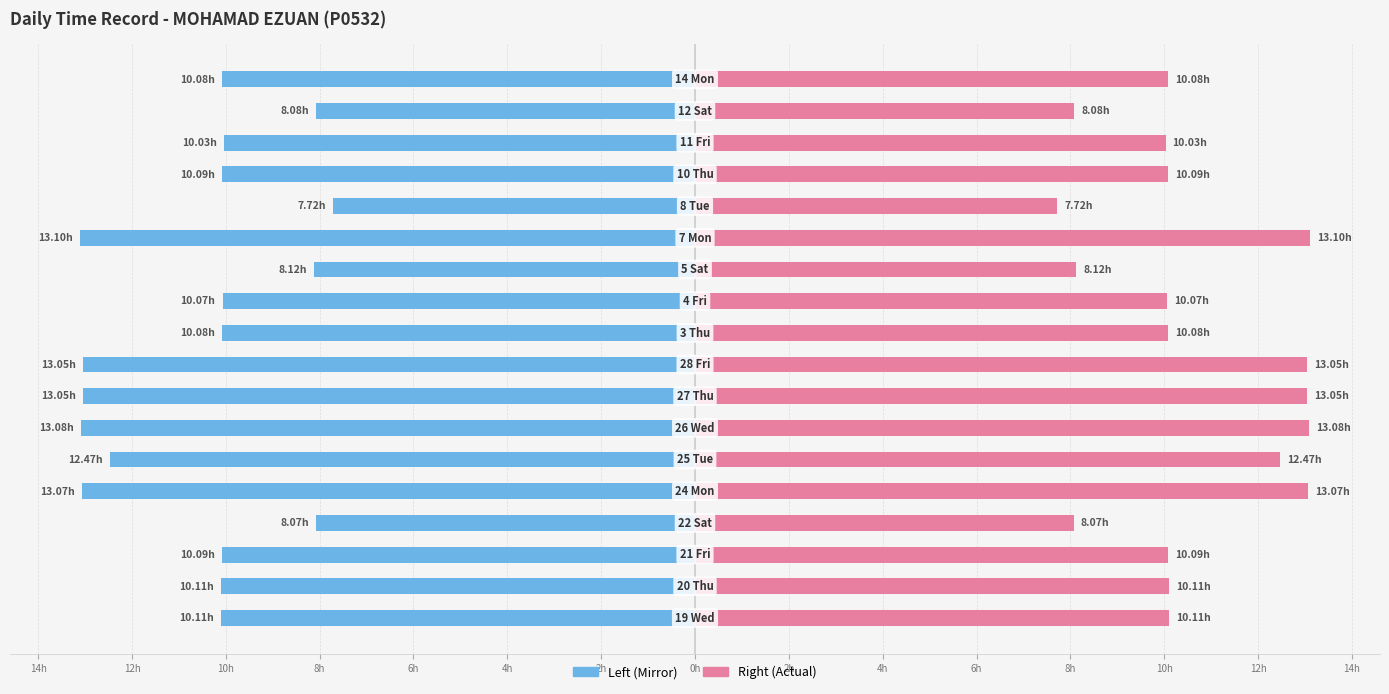

How many distinct data groups are displayed?

2